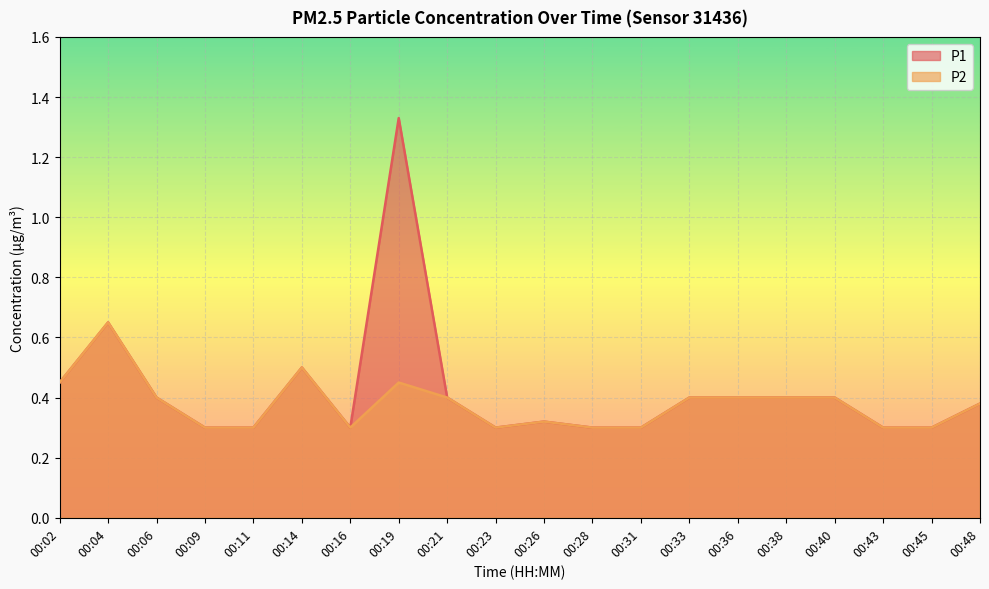

Rank the series by their maximum value, from lowest to highest.

P2, P1